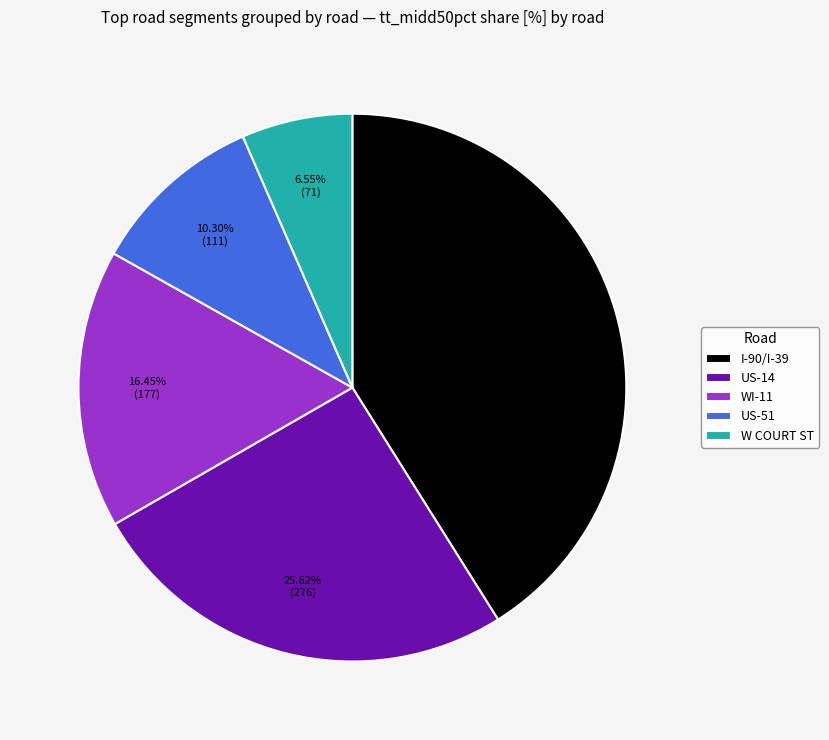

What is the ratio of the value at W COURT ST to the value at US-14?

0.3